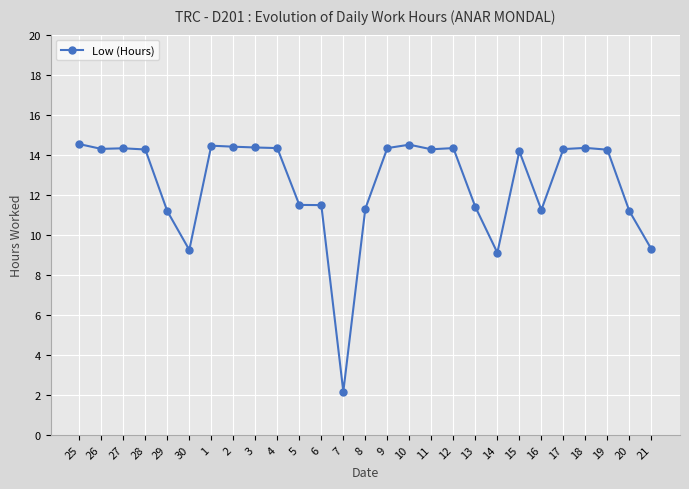

True or false: the data shows 14.5 at 25.

True